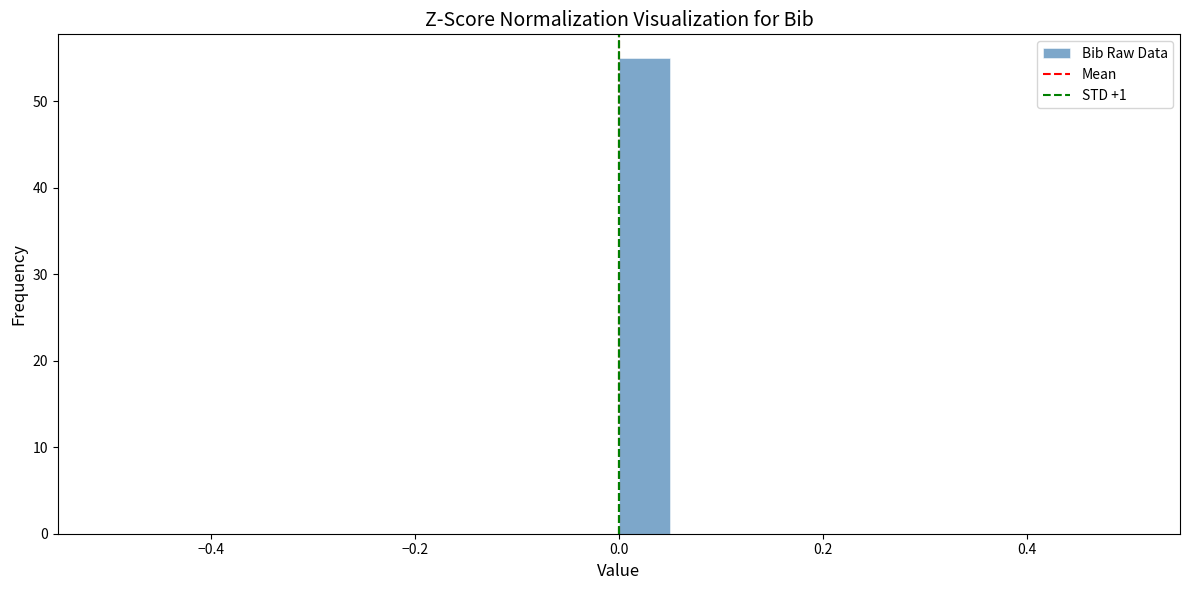

Around what value on the x-axis is the tallest bar? Give the approximate position of its centre, as read against the axis.

0.02